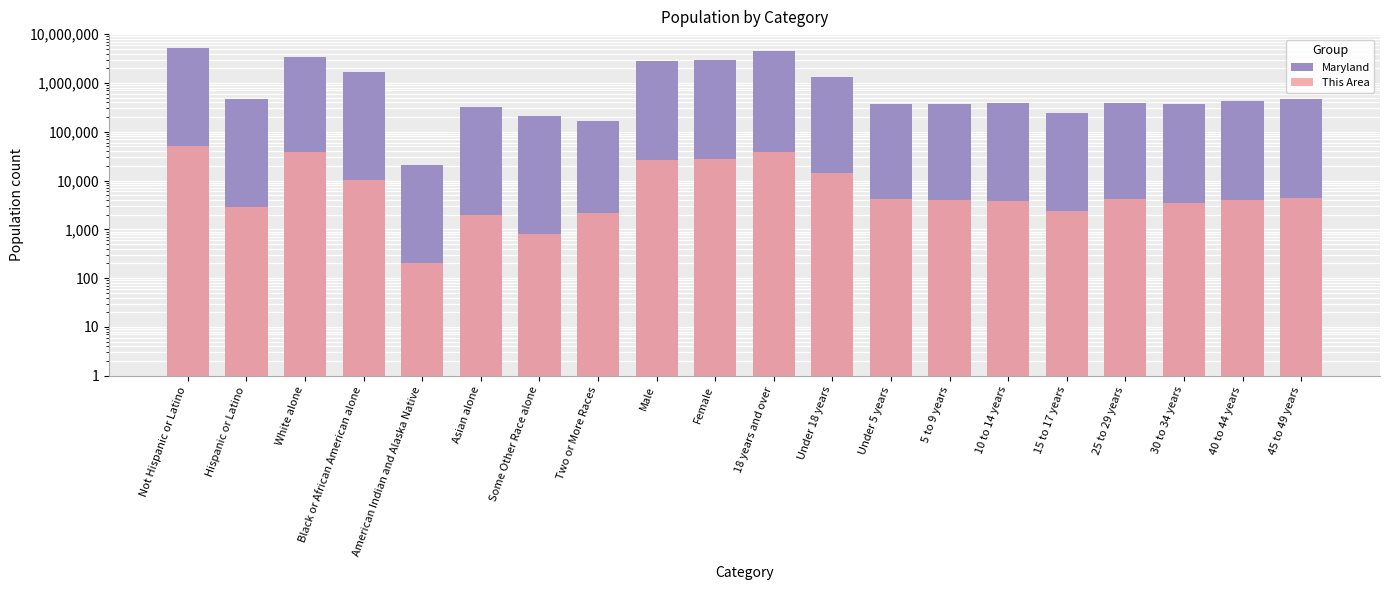

Reading left to right, list all the values displayed in this chart.

Maryland: Not Hispanic or Latino=5302920	Hispanic or Latino=470632	White alone=3359284	Black or African American alone=1700298	American Indian and Alaska Native=20420	Asian alone=318853	Some Other Race alone=206832	Two or More Races=164708	Male=2791762	Female=2981790	18 years and over=4420588	Under 18 years=1352964	Under 5 years=364488	5 to 9 years=366868	10 to 14 years=379029	15 to 17 years=242579	25 to 29 years=393548	30 to 34 years=368494	40 to 44 years=418163	45 to 49 years=461585
This Area: Not Hispanic or Latino=50631	Hispanic or Latino=2808	White alone=37860	Black or African American alone=10453	American Indian and Alaska Native=203	Asian alone=1925	Some Other Race alone=803	Two or More Races=2148	Male=26244	Female=27195	18 years and over=39197	Under 18 years=14242	Under 5 years=4281	5 to 9 years=3900	10 to 14 years=3734	15 to 17 years=2327	25 to 29 years=4199	30 to 34 years=3544	40 to 44 years=3983	45 to 49 years=4465